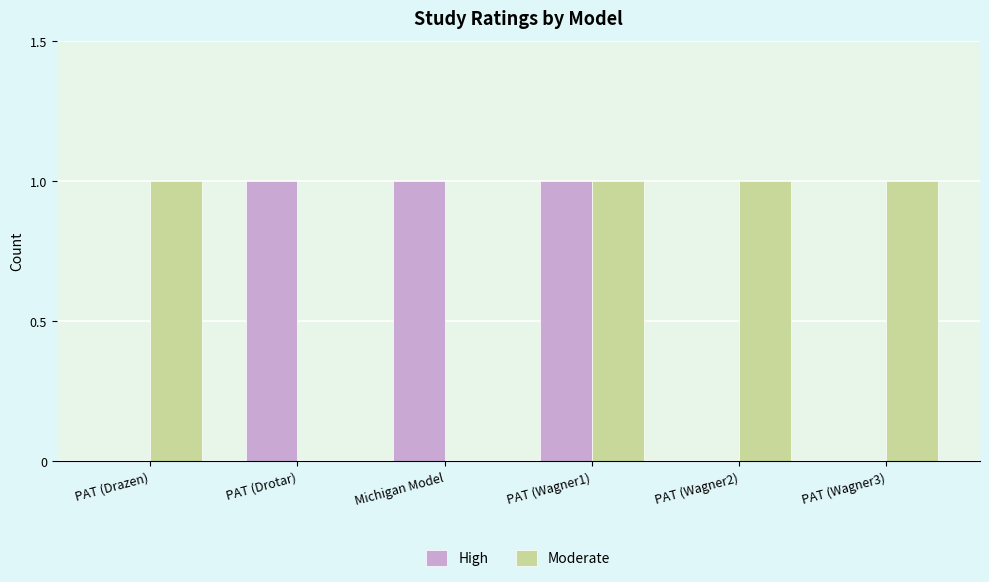

Count the number of categories in the chart.

6